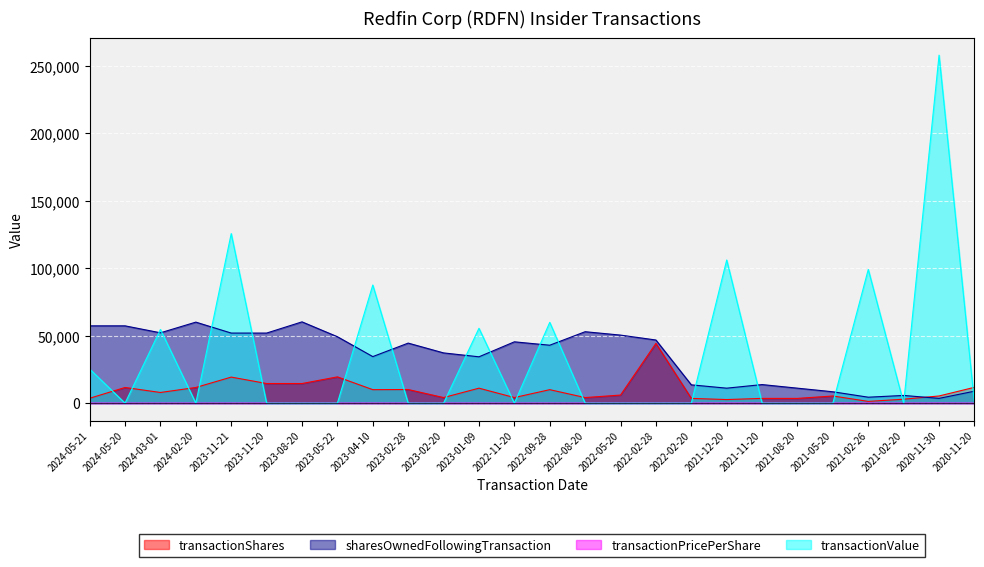

What is the difference between the highest and lowest values at 2024-02-20?

60033.0